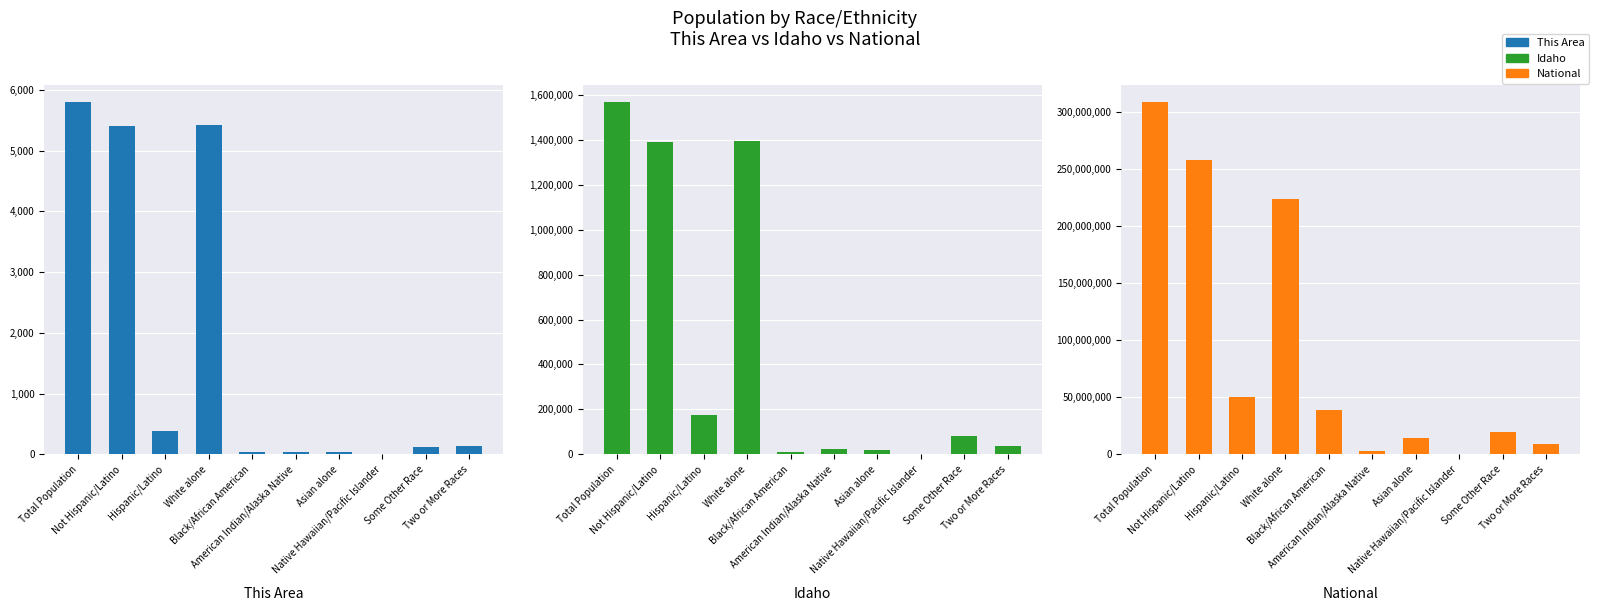

Does the chart contain stacked bars?

No